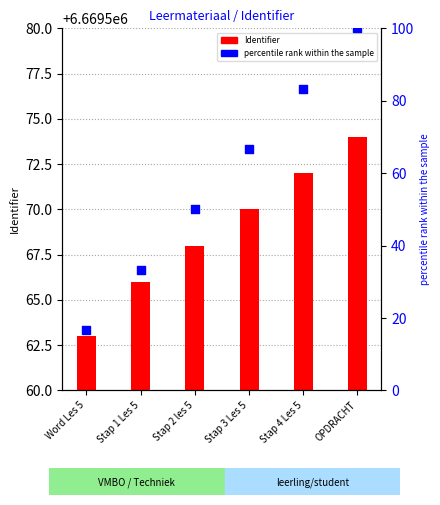

Which series contains the highest Y value?

Identifier